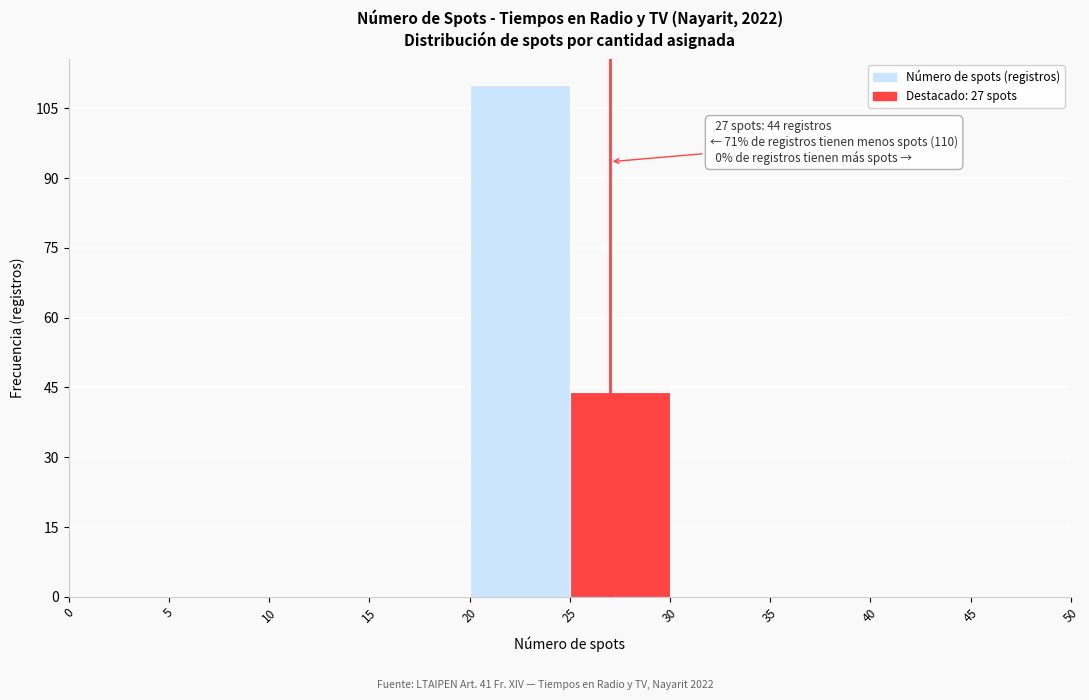

Over which range of the x-axis is the bar tallest?

20 to 25